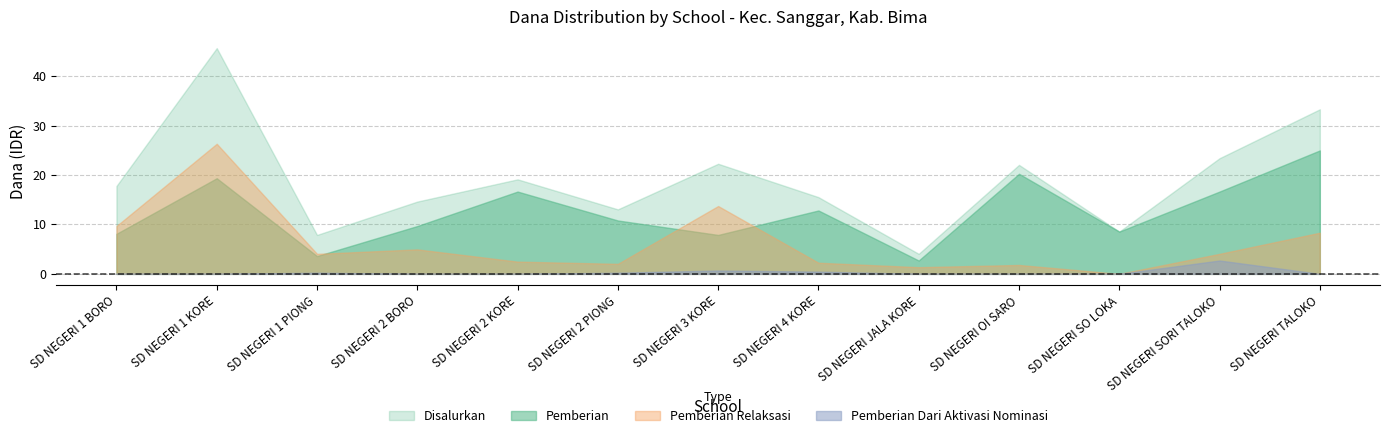

How many data points in Pemberian Relaksasi are less than 4050000?

6